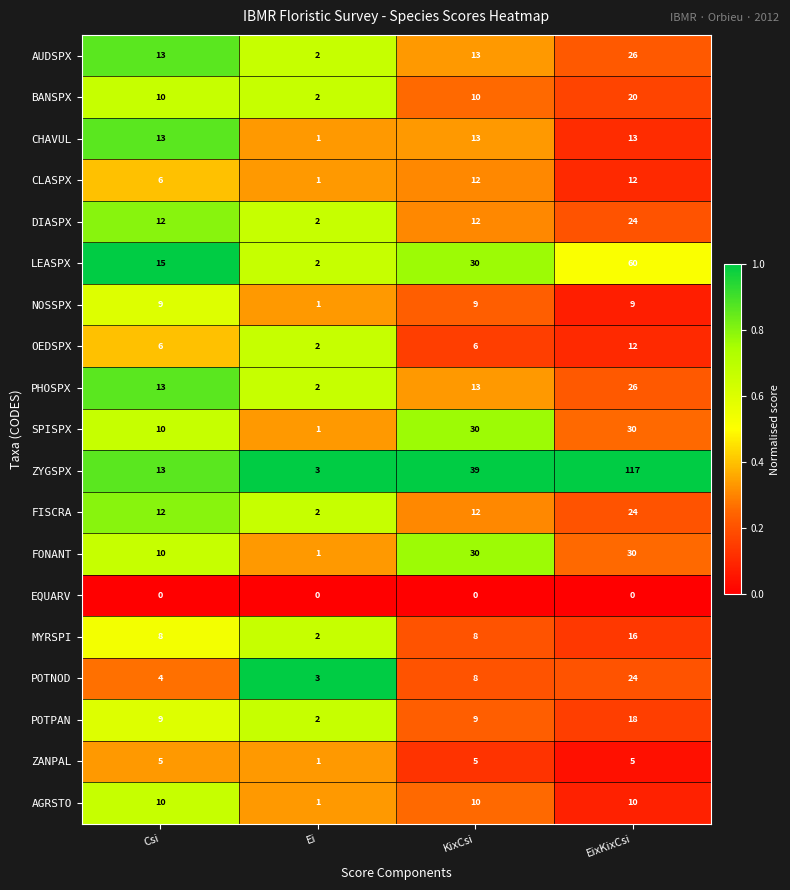

Which series has the largest total across all categories?

ZYGSPX